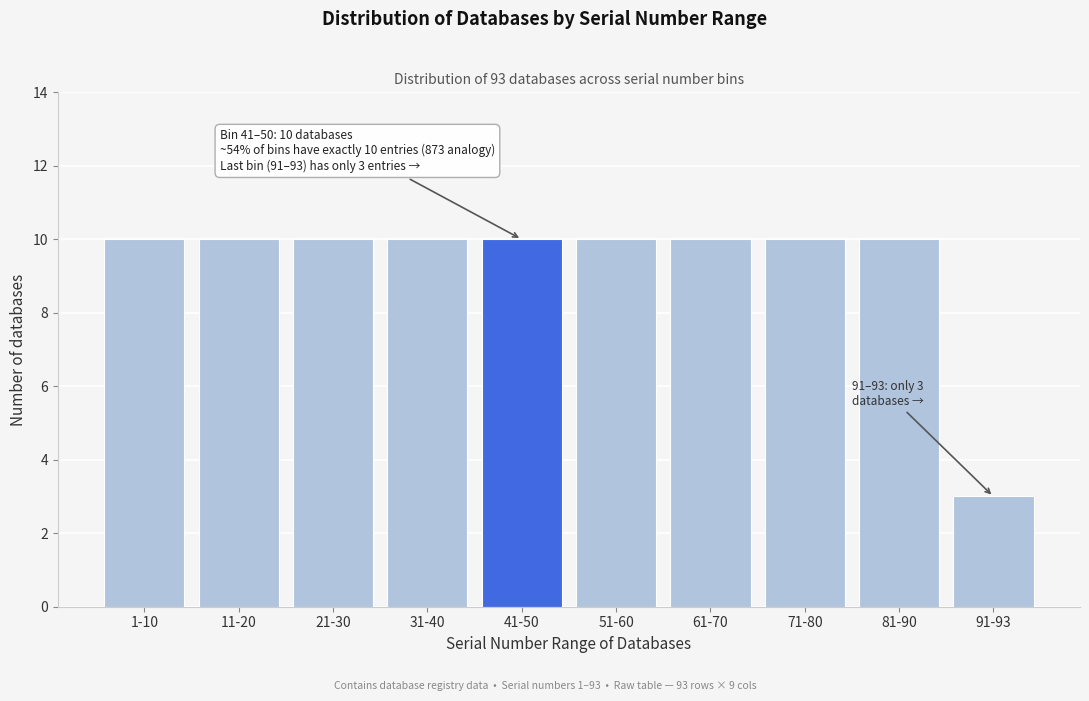

Reading left to right, transcribe all the data shown in this chart.

1-10=10	11-20=10	21-30=10	31-40=10	41-50=10	51-60=10	61-70=10	71-80=10	81-90=10	91-93=3